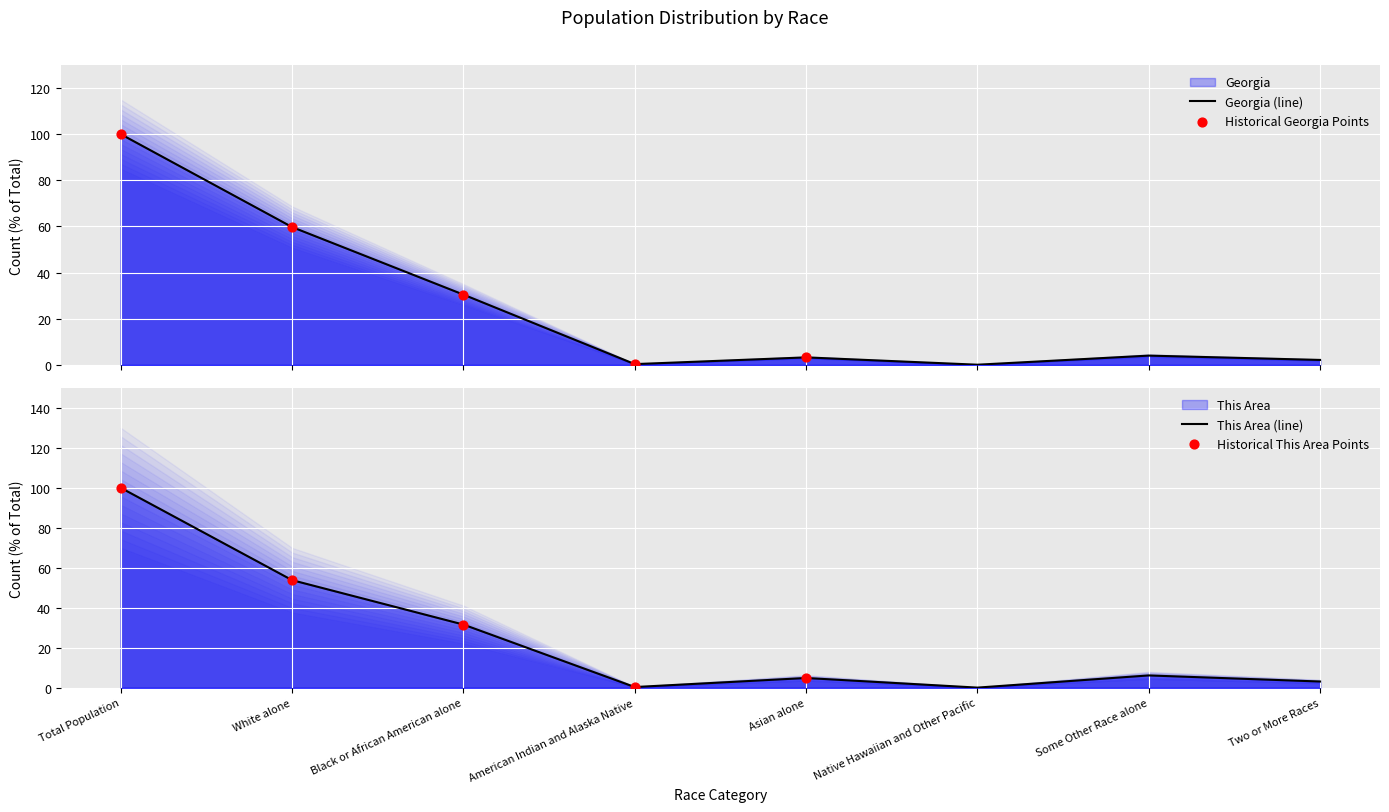

Which series reaches the maximum Y coordinate?

This Area